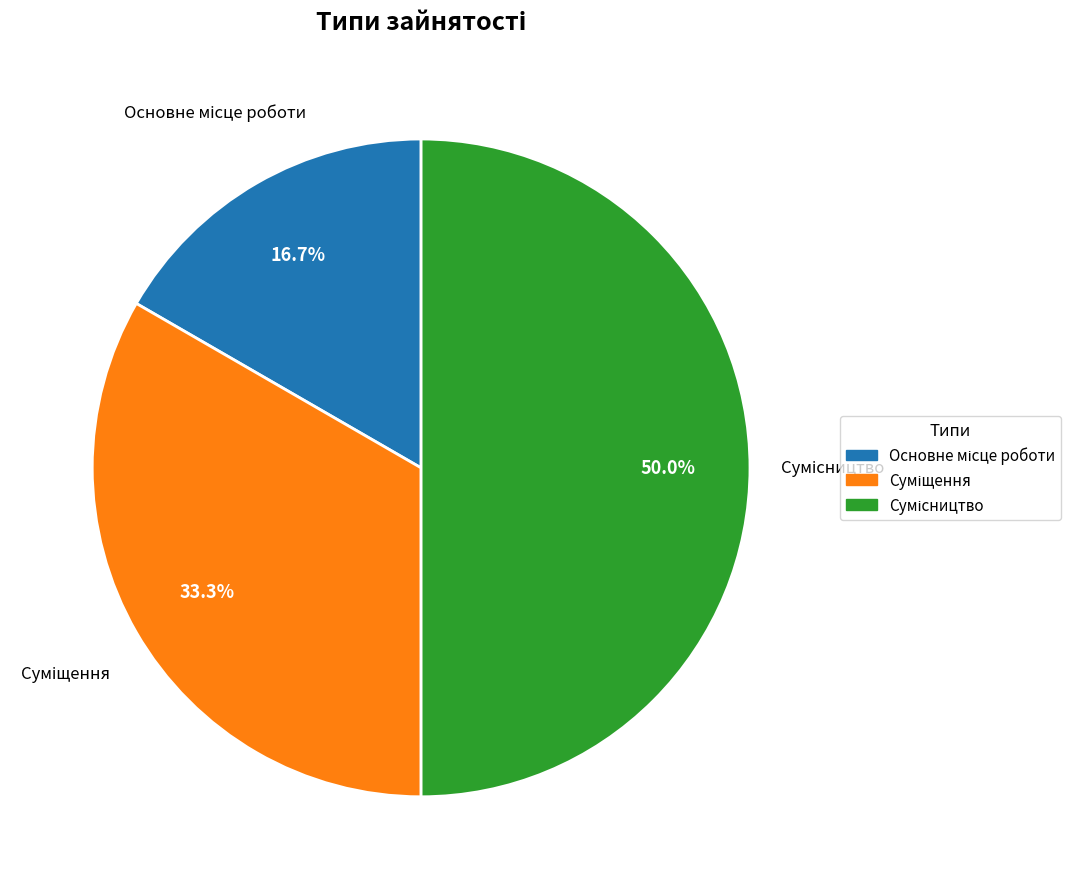

Combined, do Суміщення and Основне місце роботи account for over 50%?

No